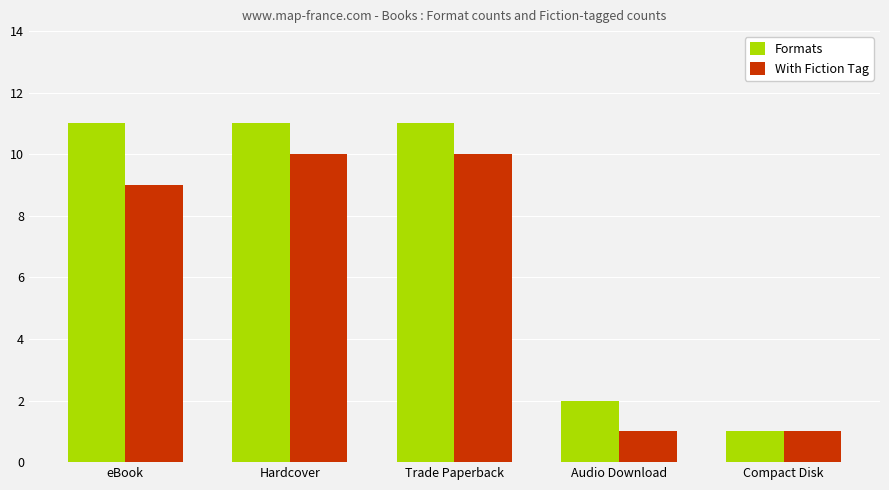

What is the maximum value for Formats?

11